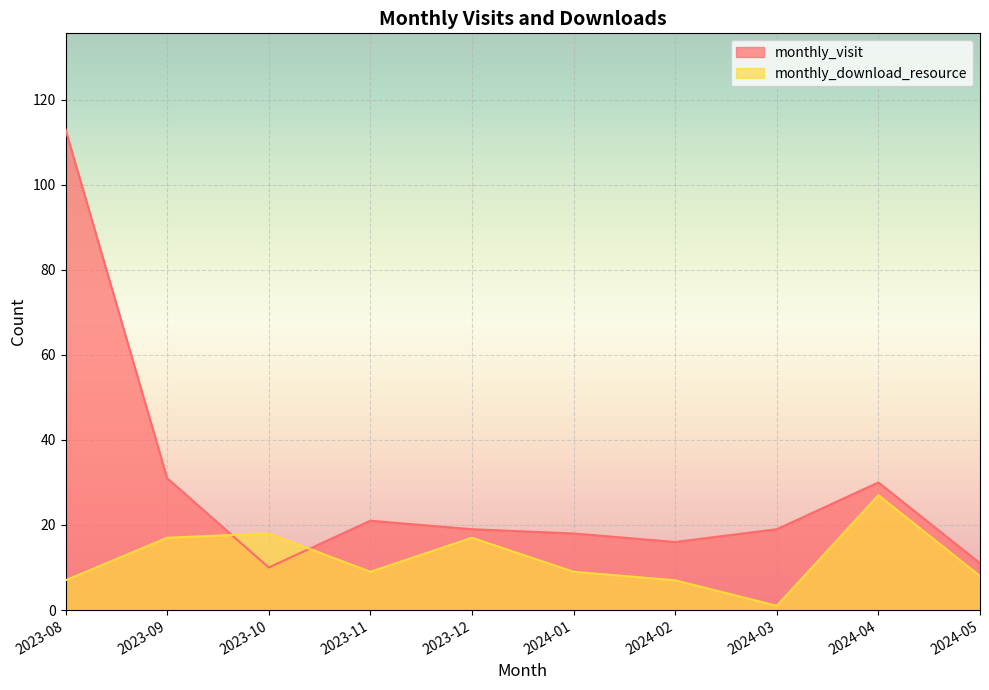

True or false: monthly_visit has a value of 30 at 2024-04.

True